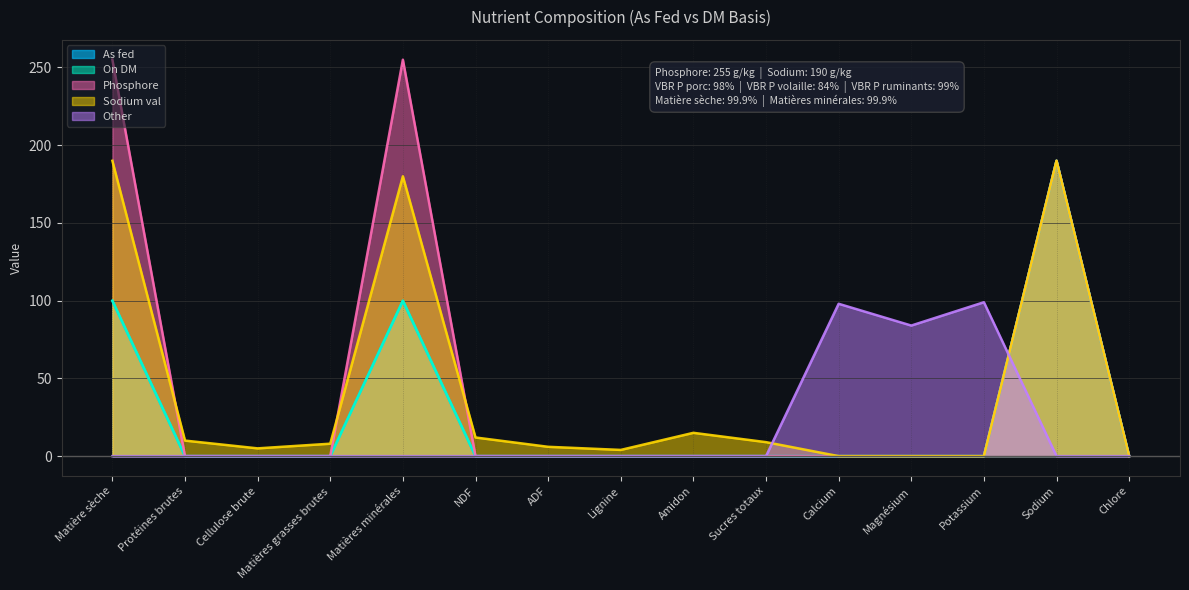

What is the value of the Sodium val point at the 2nd from the left?

10.0